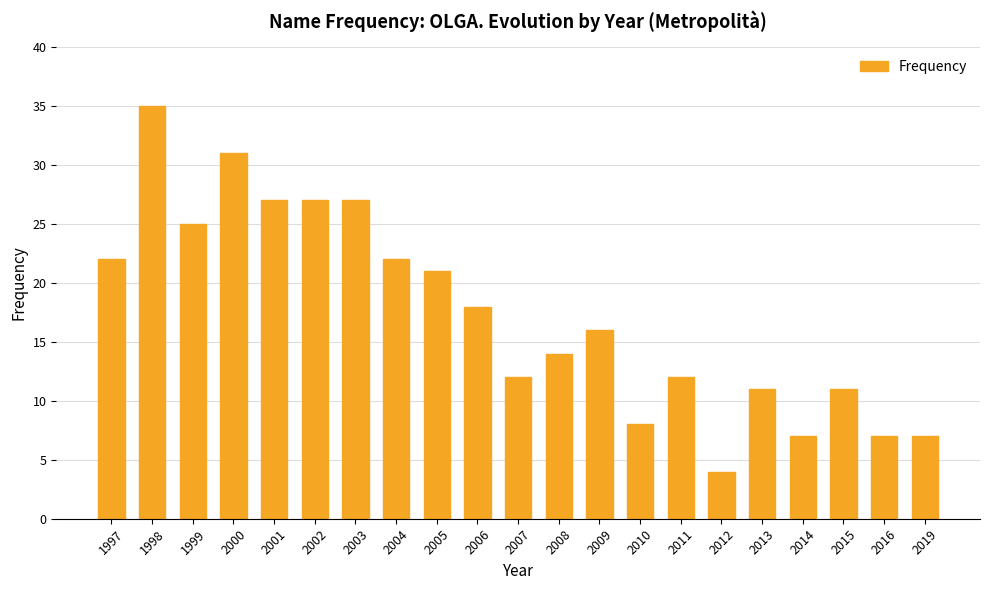

What is the ratio of the value at 2015 to the value at 1997?

0.5